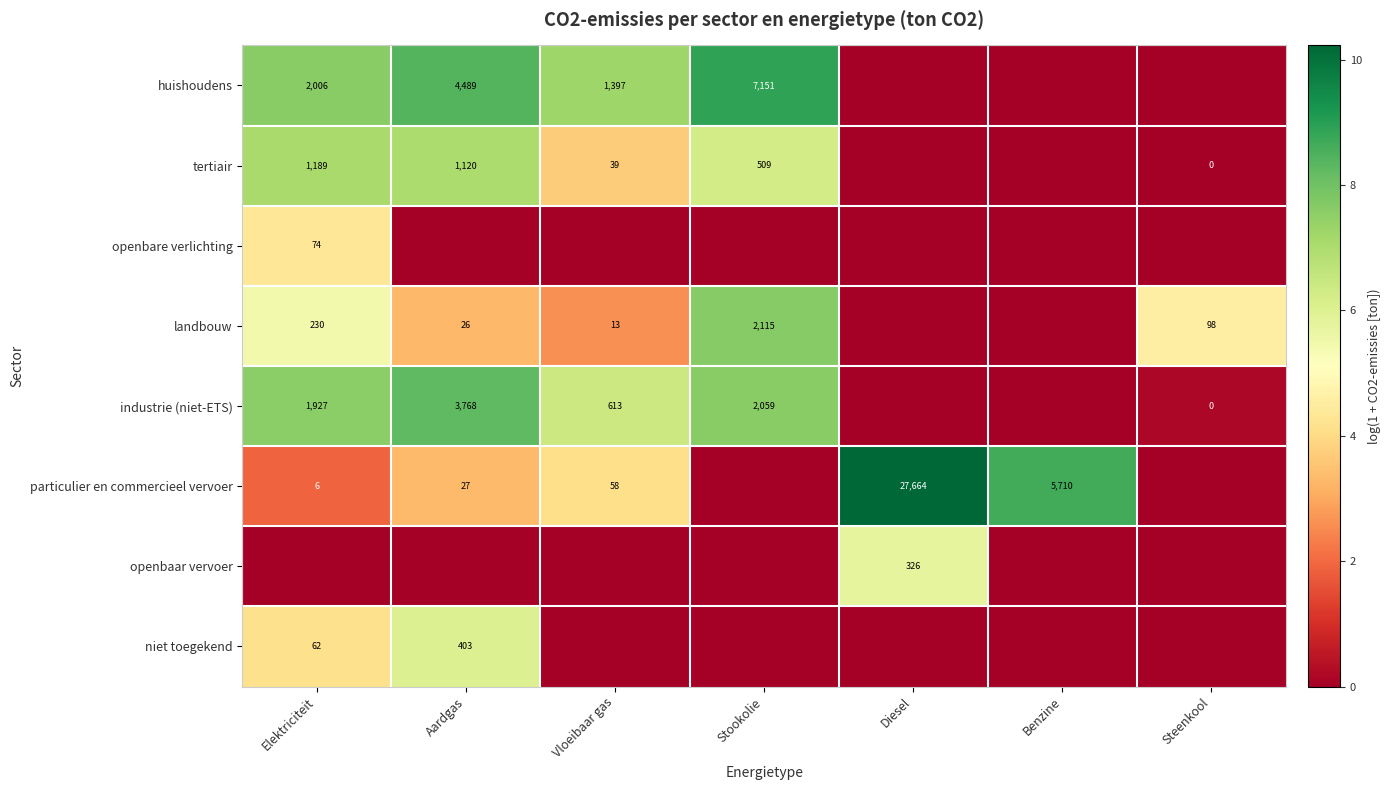

True or false: landbouw has a value of 98 at Steenkool.

True